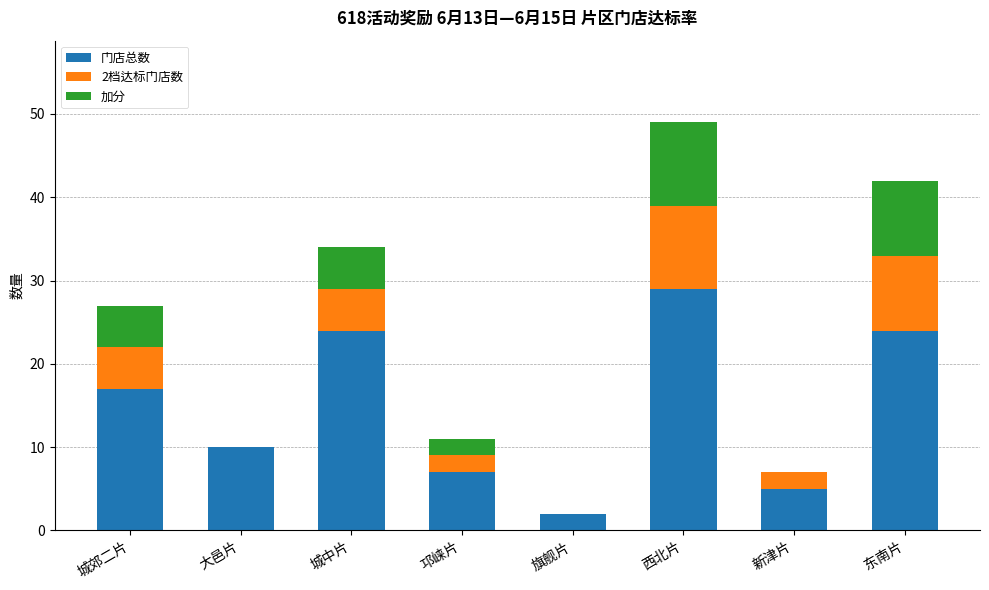

What is the sum of all 门店总数 values?

118